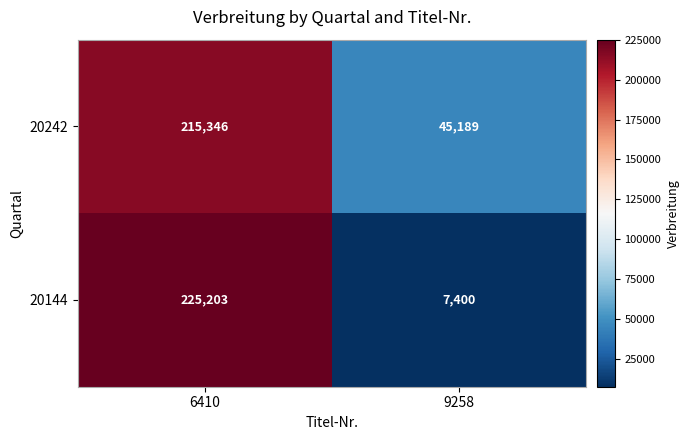

True or false: 20144 has a value of 7400 at 9258.

True